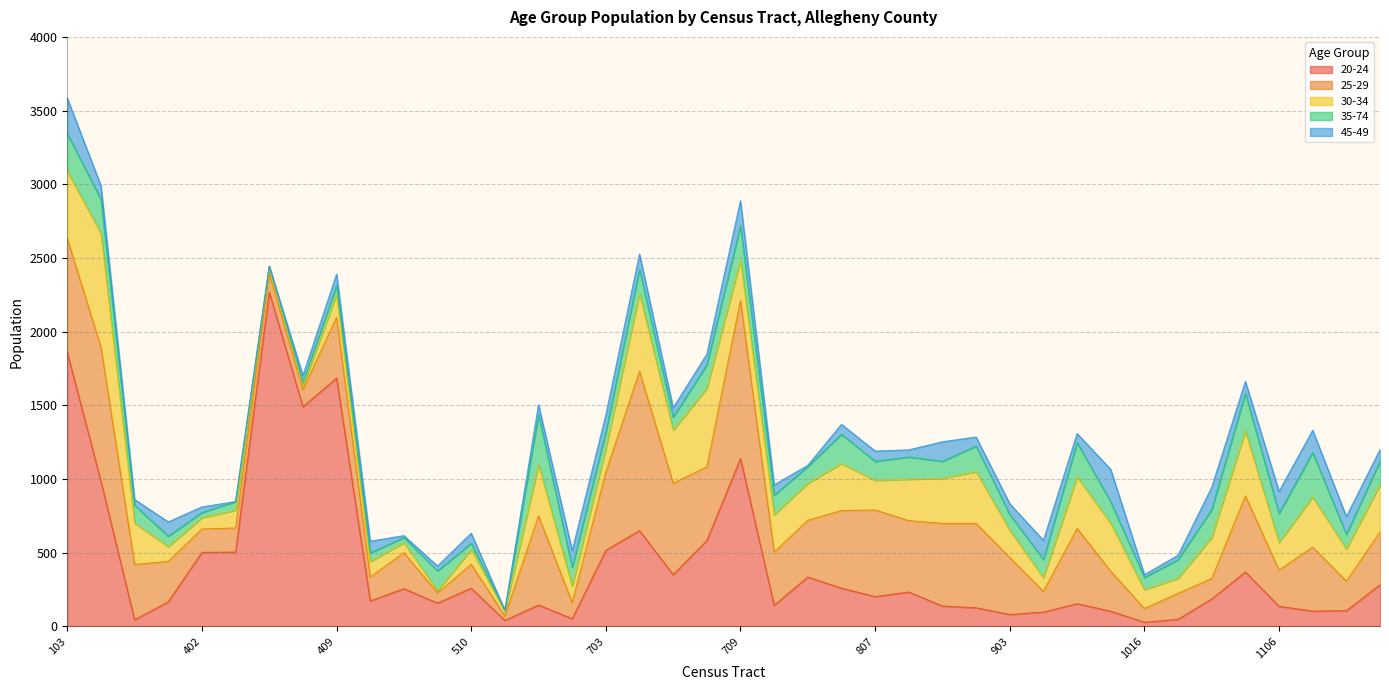

At how many categories does at least one series exceed 1417?

4